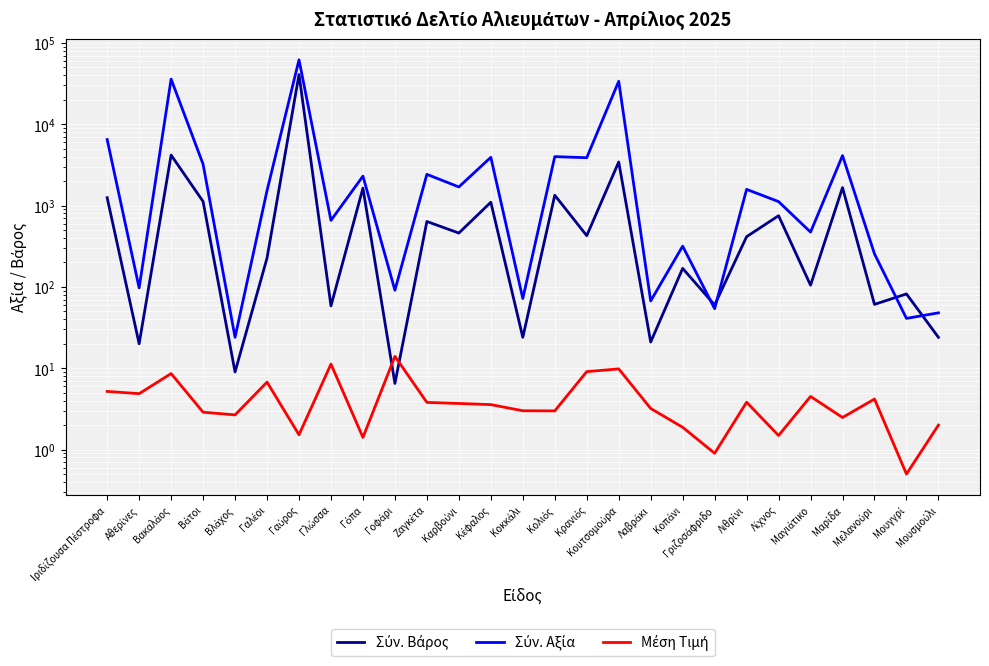

At Κοπάνι, list the series in order from largest to smallest.

Σύν. Αξία, Σύν. Βάρος, Μέση Τιμή